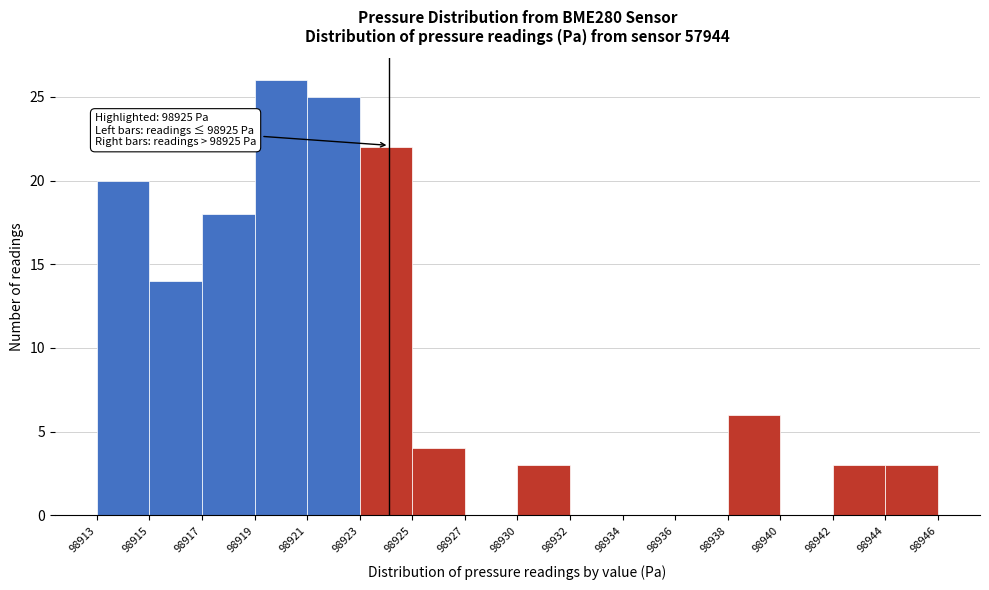

Reading right to left, extract all data points from this chart.

98944=3	98942=3	98940=0	98938=6	98936=0	98934=0	98932=0	98930=3	98927=0	98925=4	98923=22	98921=25	98919=26	98917=18	98915=14	98913=20